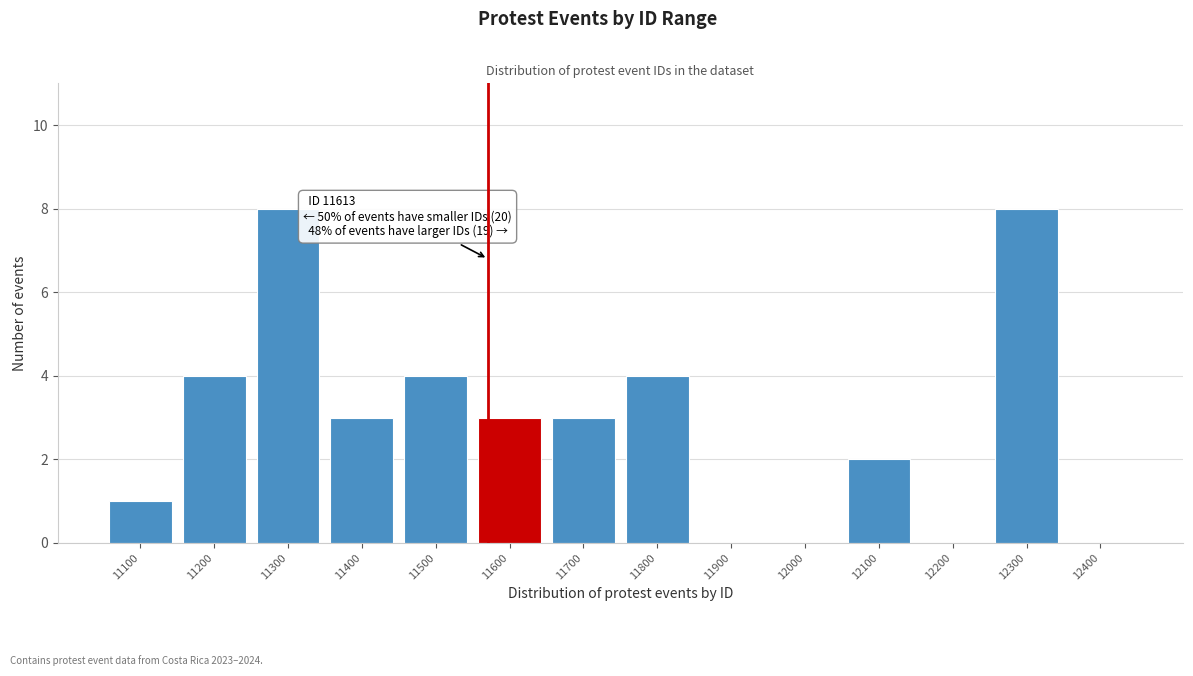

Reading left to right, extract all data points from this chart.

11100=1	11200=4	11300=8	11400=3	11500=4	11600=3	11700=3	11800=4	11900=0	12000=0	12100=2	12200=0	12300=8	12400=0